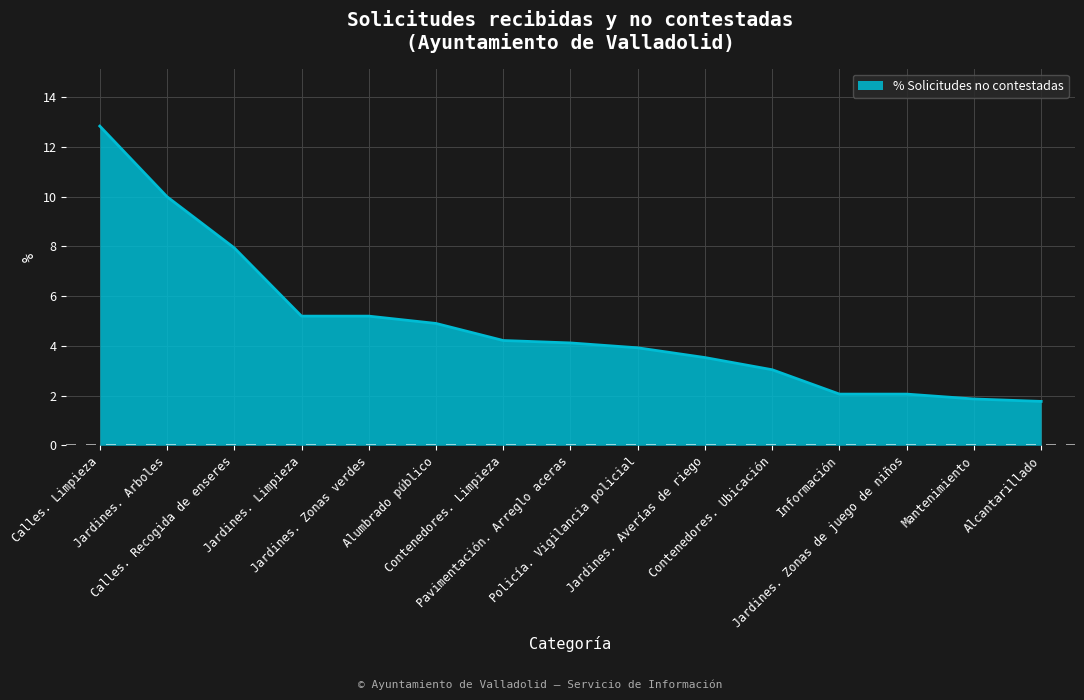

Count the number of data series in this chart.

1